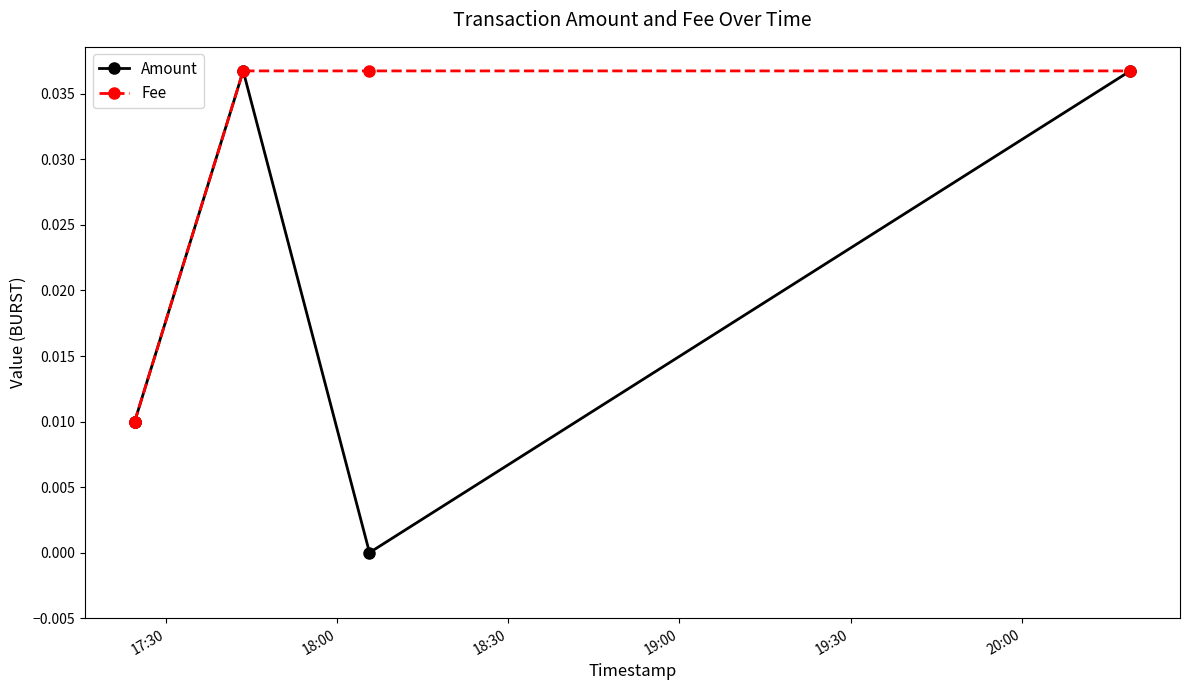

How many lines are shown in the chart?

2